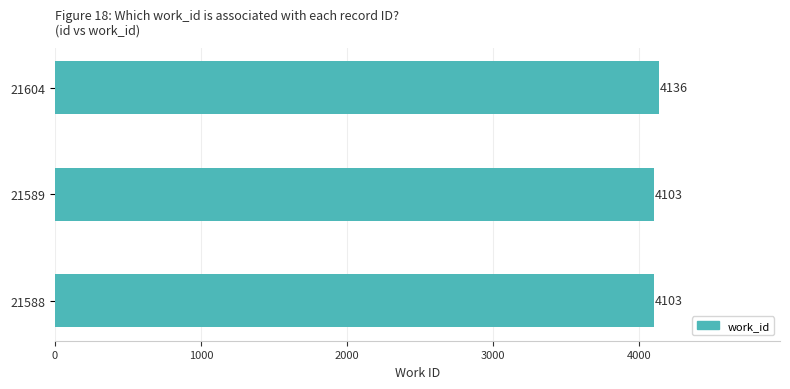

Reading bottom to top, transcribe all the data shown in this chart.

21588=4103	21589=4103	21604=4136